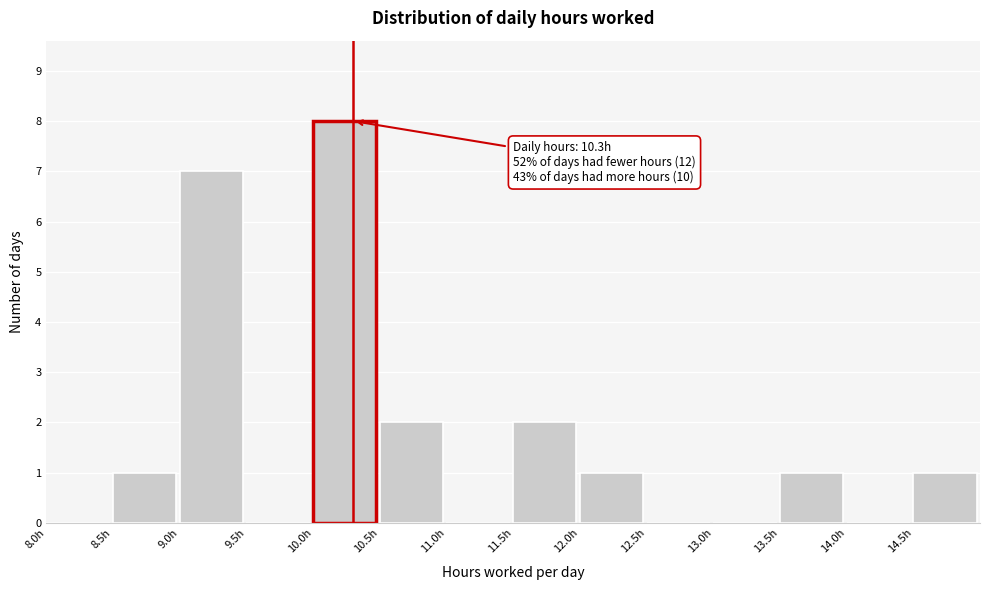

Over which range of the x-axis is the bar tallest?

10.0 to 10.5